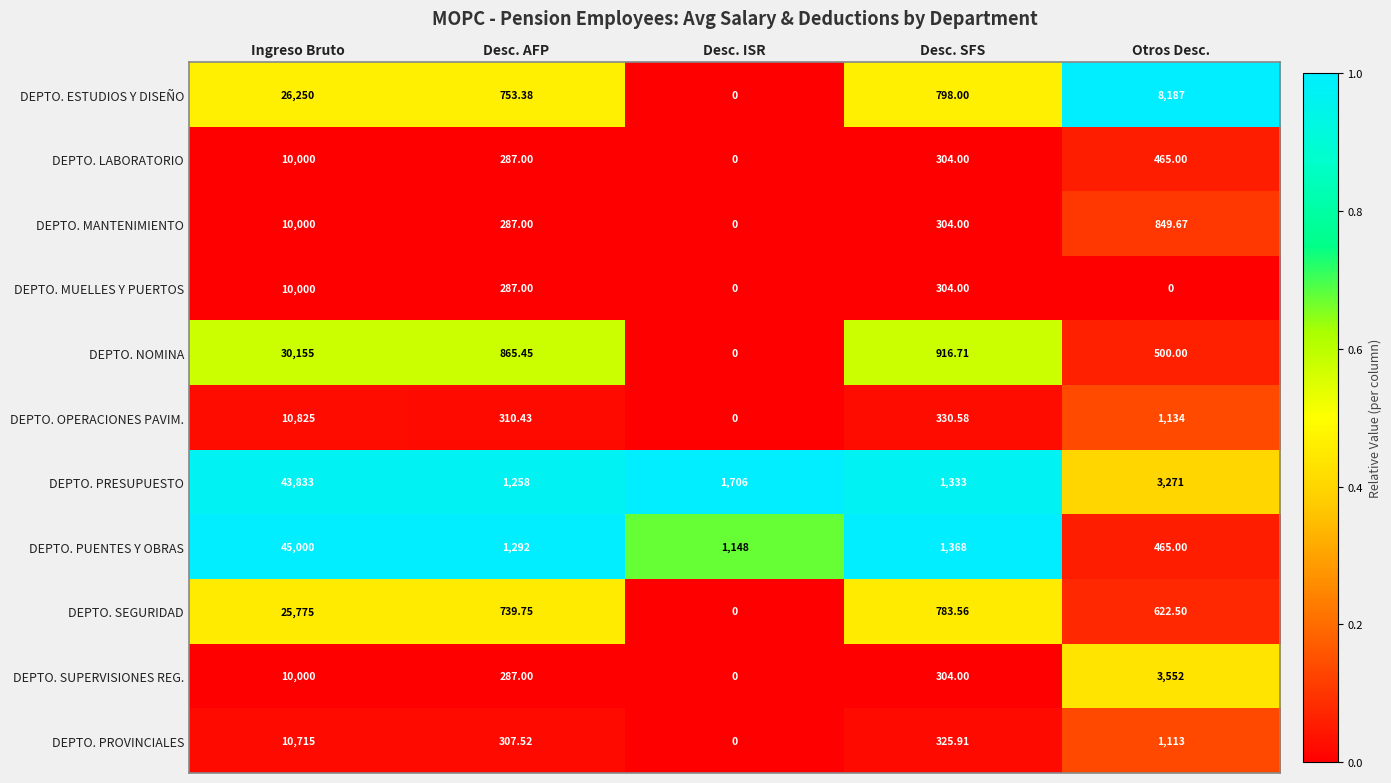

Rank the categories by DEPTO. ESTUDIOS Y DISEÑO value from lowest to highest.

Desc. ISR, Desc. AFP, Desc. SFS, Otros Desc., Ingreso Bruto